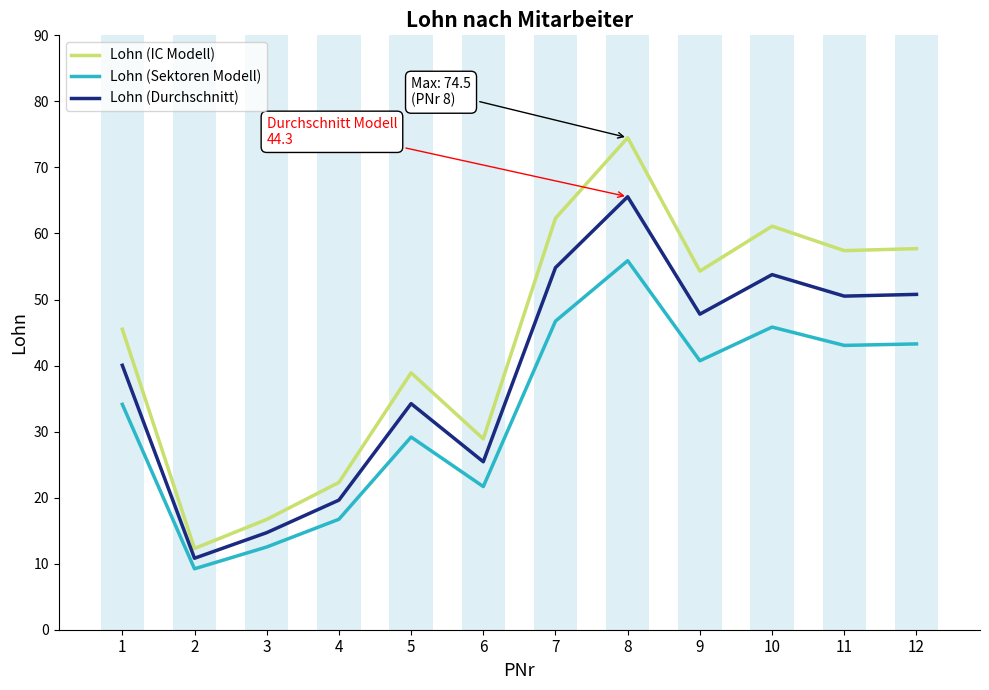

Reading right to left, extract all data points from this chart.

Lohn (IC Modell): 57.7	57.4	61.1	54.3	74.5	62.3	28.9	38.9	22.3	16.7	12.3	45.5
Lohn (Sektoren Modell): 43.3	43.0	45.8	40.7	55.9	46.7	21.7	29.2	16.7	12.5	9.2	34.1
Lohn (Durchschnitt): 50.8	50.5	53.8	47.8	65.6	54.8	25.4	34.2	19.6	14.7	10.8	40.0